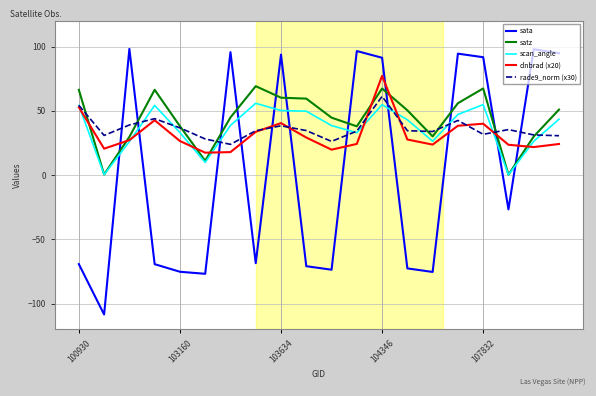

Which series ends up on top after the final intersection of sata and rade9_norm (x30)?

sata